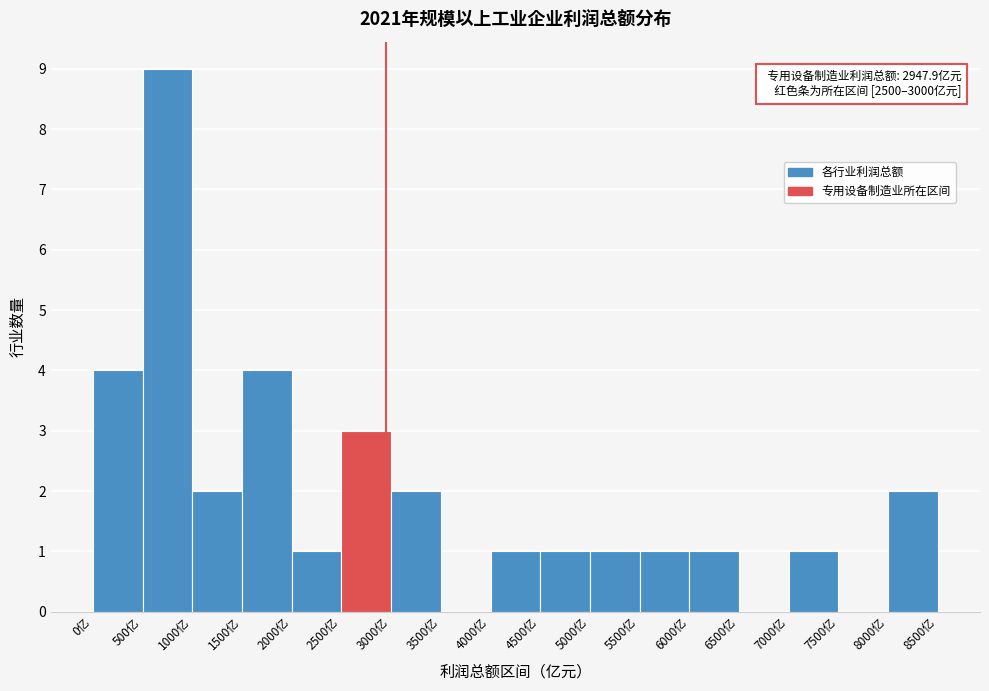

Which range on the x-axis has the tallest bar?

500 to 1000